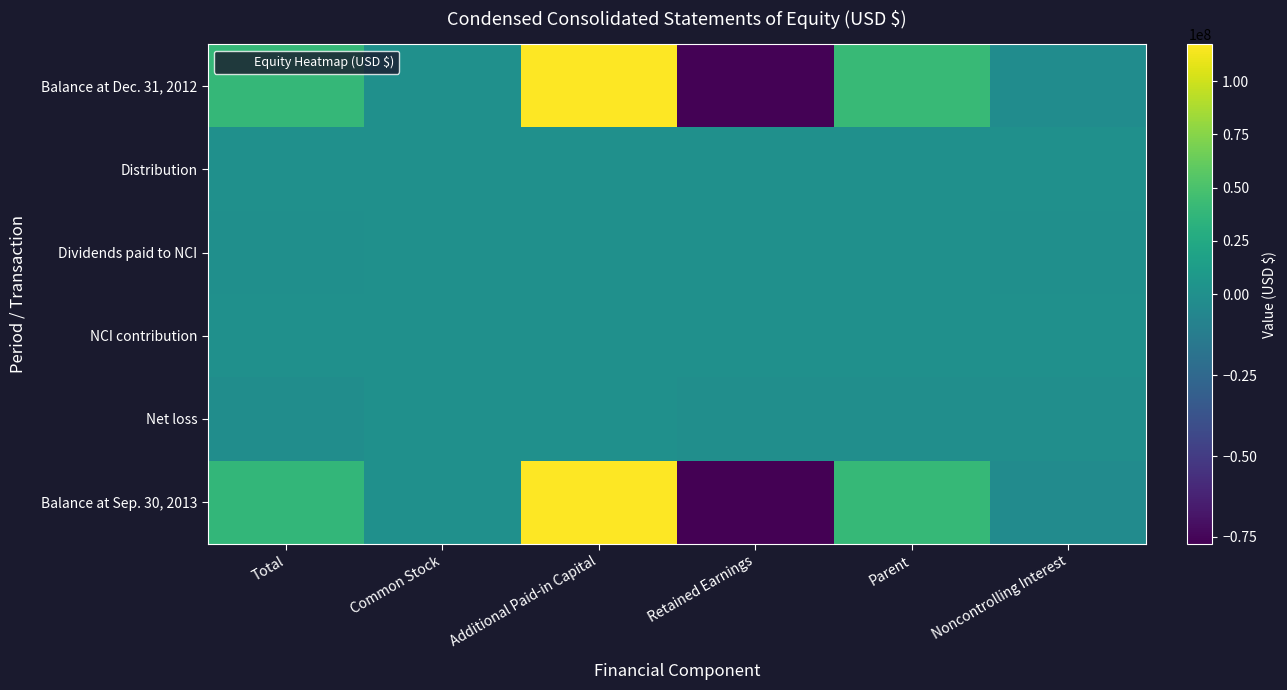

Reading left to right, what are all the values shown in this chart?

Balance at Dec. 31, 2012: Total=38757000	Common Stock=23000	Additional Paid-in Capital=117226000	Retained Earnings=-76206000	Parent=41043000	Noncontrolling Interest=-2286000
Distribution: Total=0	Common Stock=0	Additional Paid-in Capital=0	Retained Earnings=0	Parent=0	Noncontrolling Interest=0
Dividends paid to NCI: Total=-80000	Common Stock=0	Additional Paid-in Capital=0	Retained Earnings=0	Parent=0	Noncontrolling Interest=-80000
NCI contribution: Total=624000	Common Stock=0	Additional Paid-in Capital=0	Retained Earnings=0	Parent=0	Noncontrolling Interest=624000
Net loss: Total=-1649000	Common Stock=0	Additional Paid-in Capital=0	Retained Earnings=-911000	Parent=-911000	Noncontrolling Interest=-738000
Balance at Sep. 30, 2013: Total=37652000	Common Stock=23000	Additional Paid-in Capital=117226000	Retained Earnings=-77117000	Parent=40132000	Noncontrolling Interest=-2480000